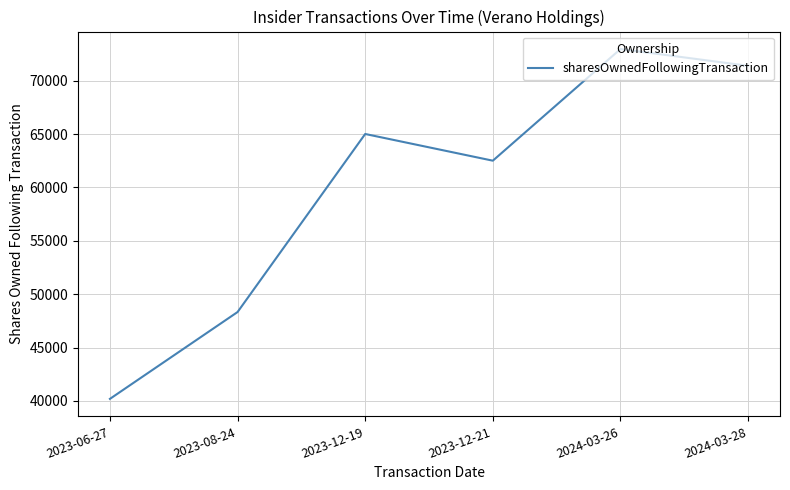

The chart shows a value of 71391 at 2024-03-28. True or false?

True